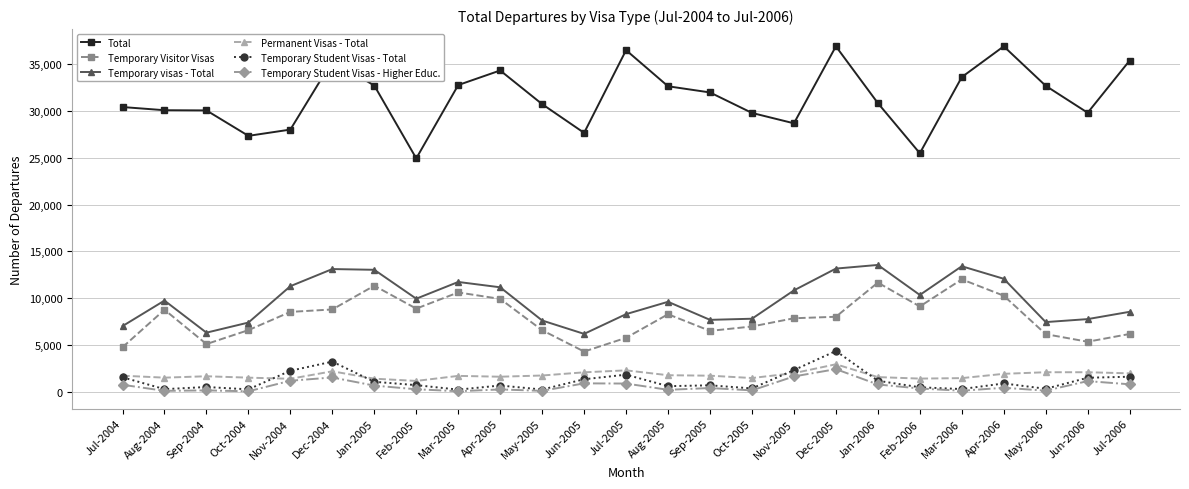

True or false: Total has more than 2 points higher than both neighbors.

True